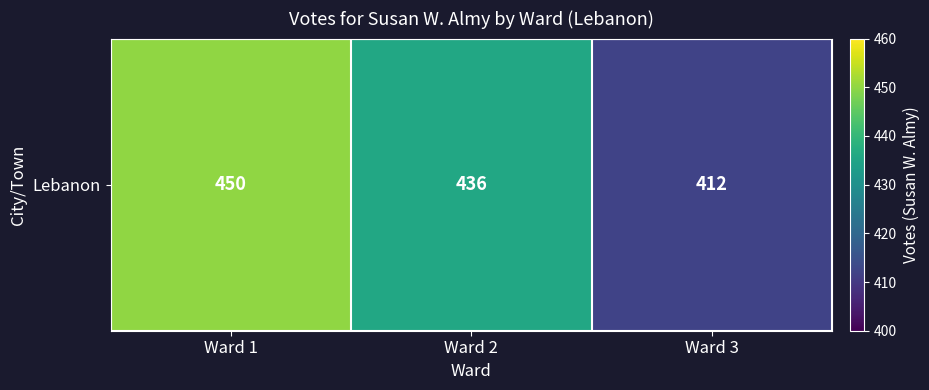

True or false: the data shows 656 at Ward 2.

False